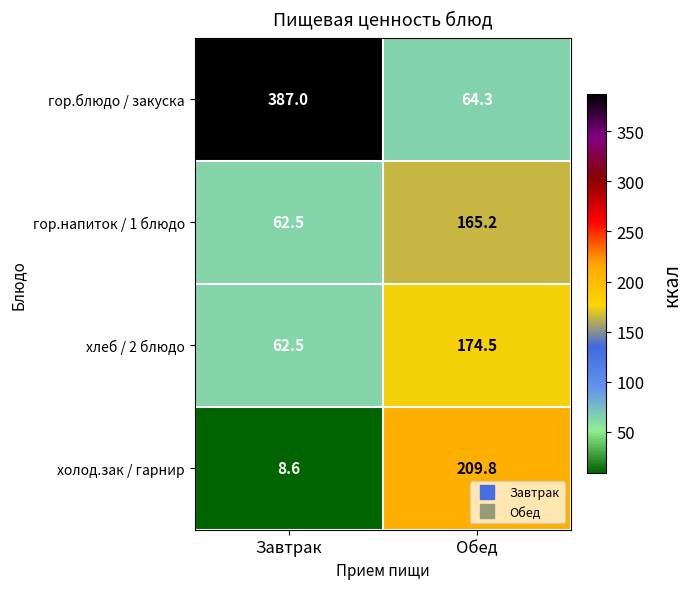

Reading right to left, list all the values displayed in this chart.

гор.блюдо / закуска: Обед=64.3	Завтрак=387.0
гор.напиток / 1 блюдо: Обед=165.2	Завтрак=62.5
хлеб / 2 блюдо: Обед=174.5	Завтрак=62.5
холод.зак / гарнир: Обед=209.8	Завтрак=8.6